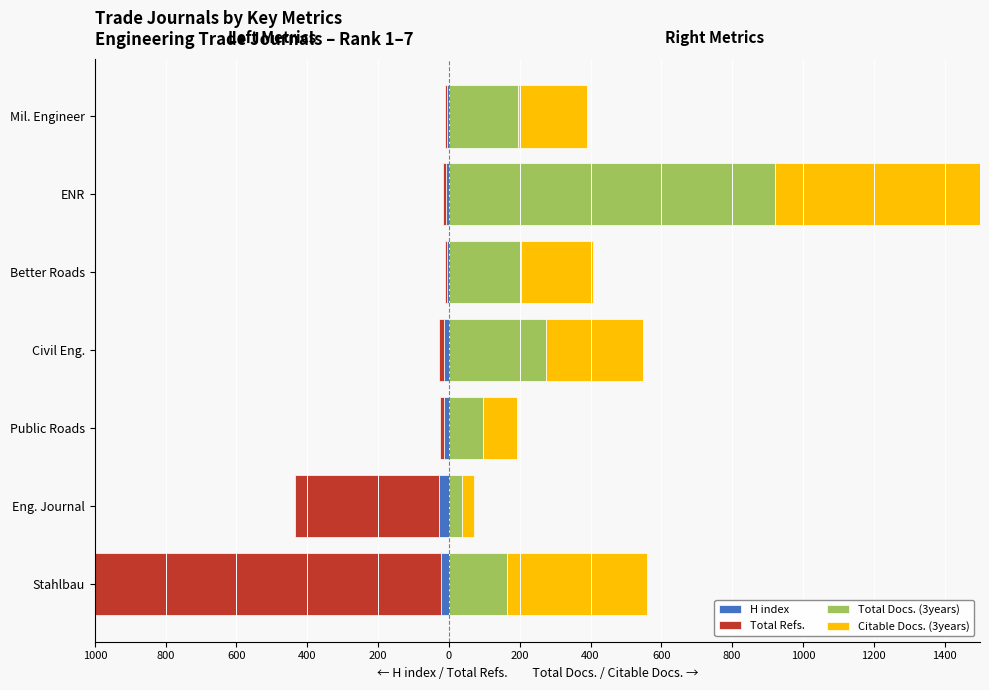

What is the spread (max minus min) of values at Civil Eng.?

288